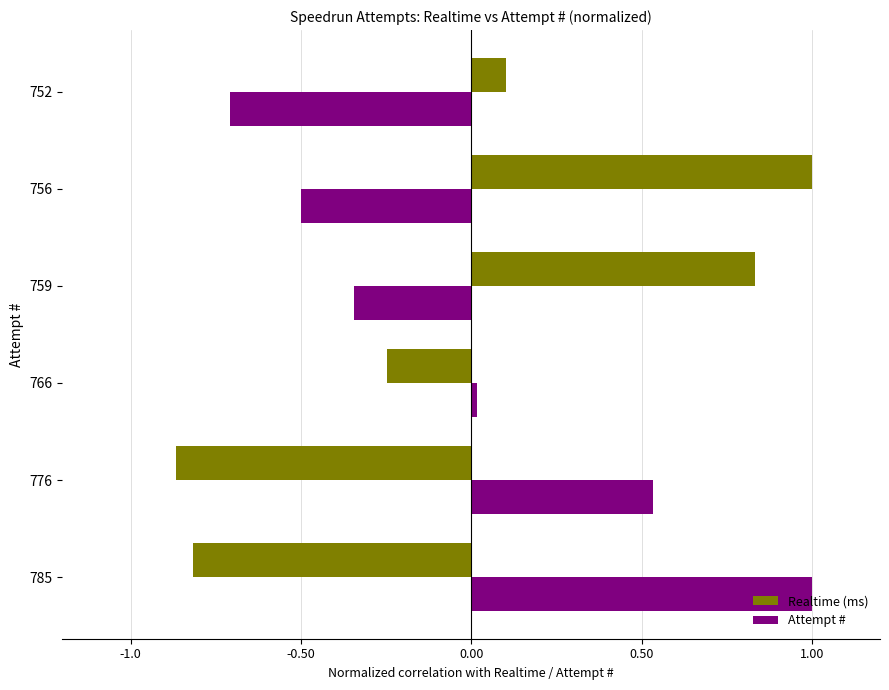

Rank the categories by Realtime (ms) value from highest to lowest.

756, 759, 752, 766, 785, 776